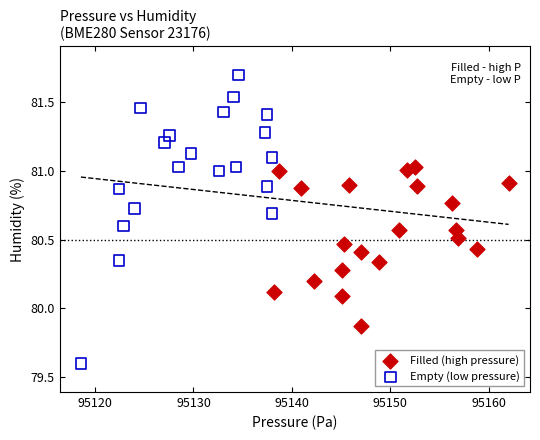

Which series reaches the minimum Y coordinate?

Empty (low pressure)